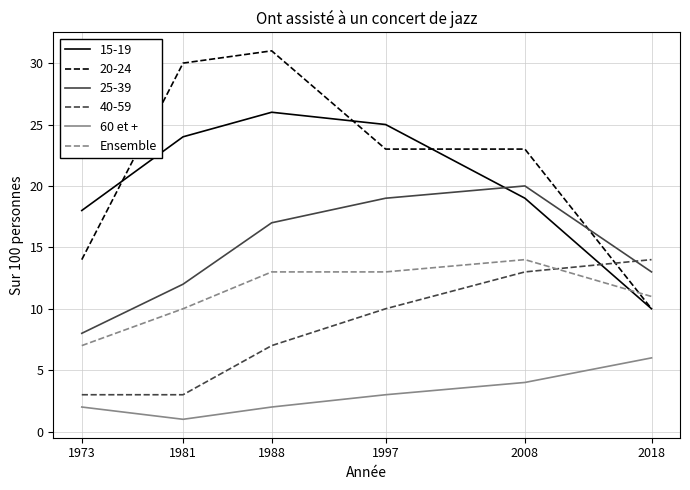

Read the 60 et + value at 1988.

2